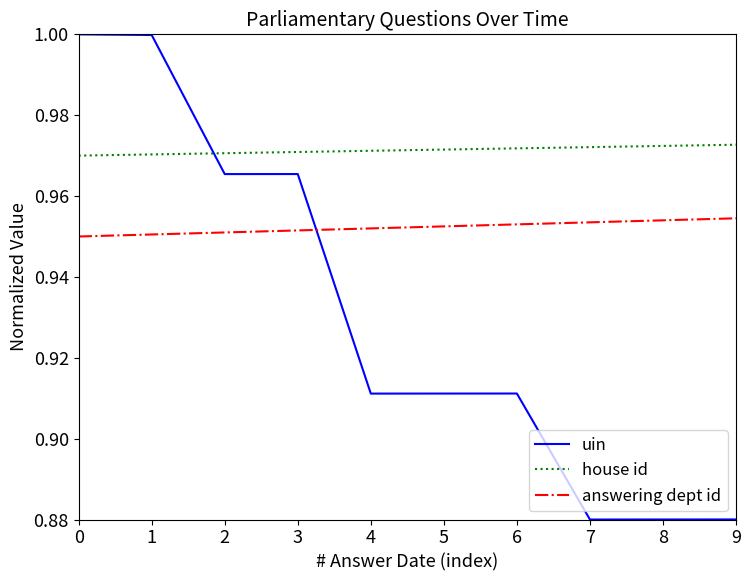

The value of house id at 9 is 0.5. True or false?

False